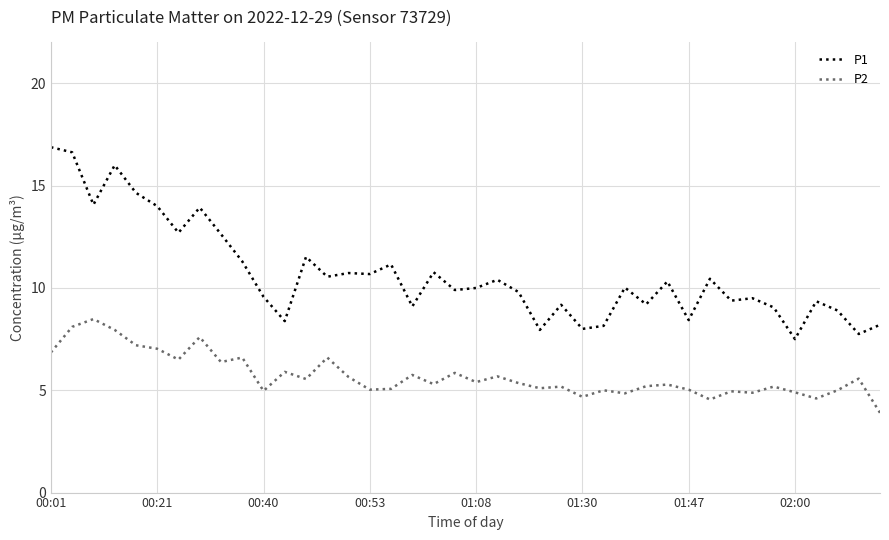

What are all the series names shown in the legend?

P1, P2